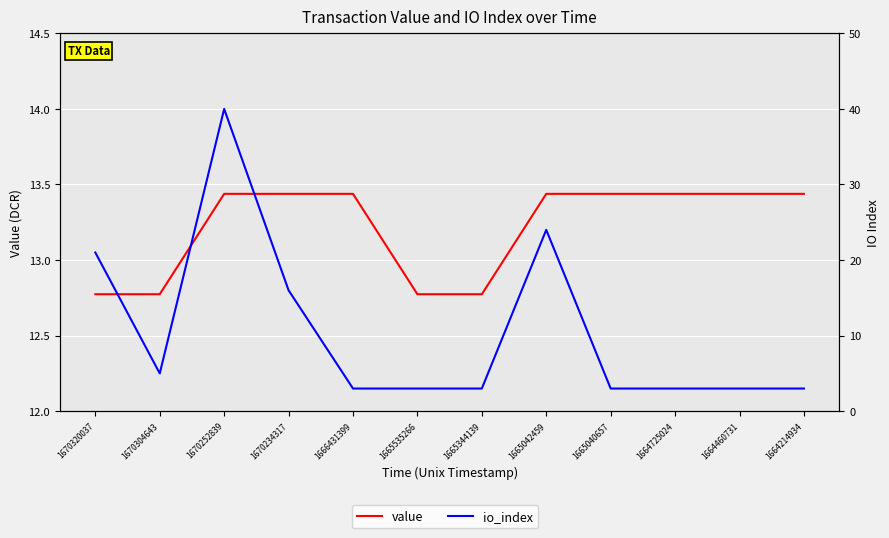

What is the value of the io_index point at the 5th from the left?

3.0